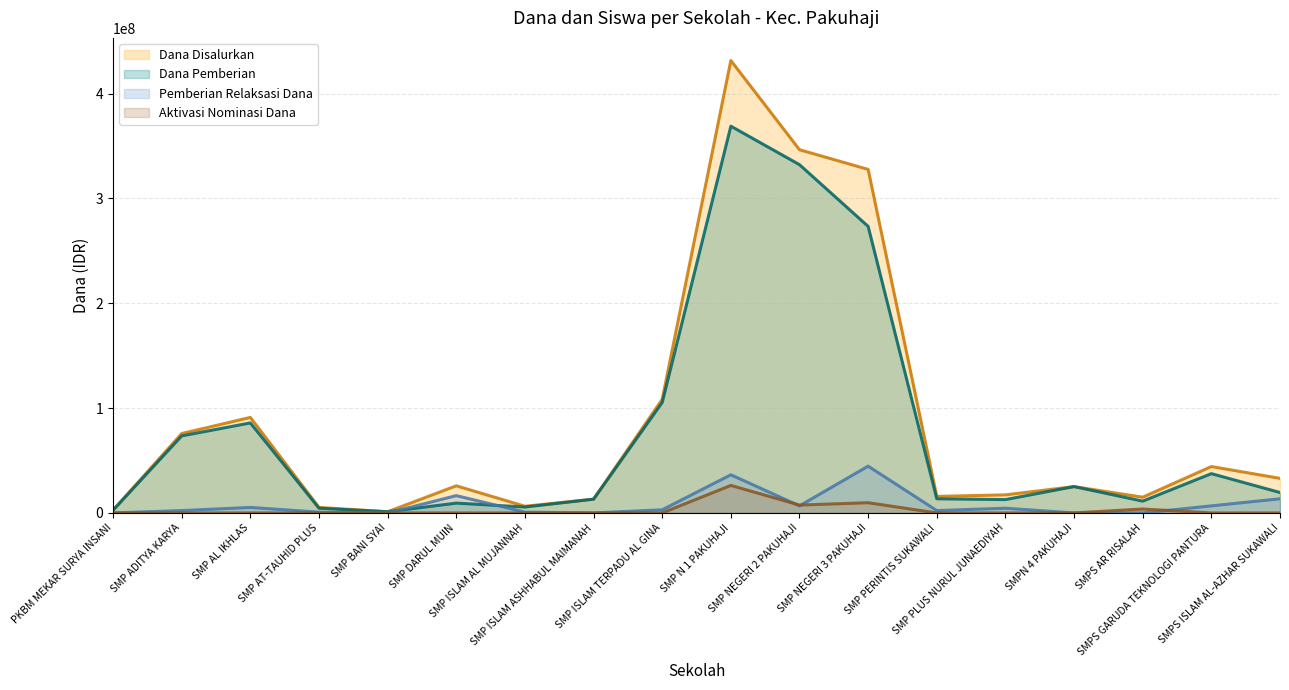

What position from the right is SMP NEGERI 3 PAKUHAJI?

7